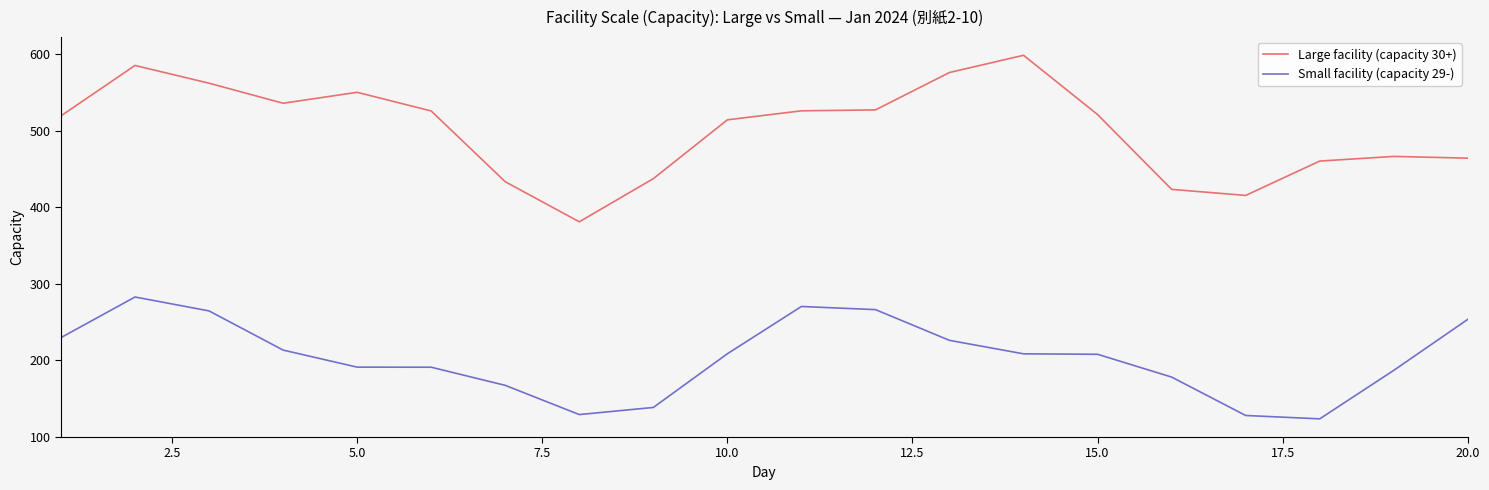

Which series has the largest range (max minus min)?

Large facility (capacity 30+)